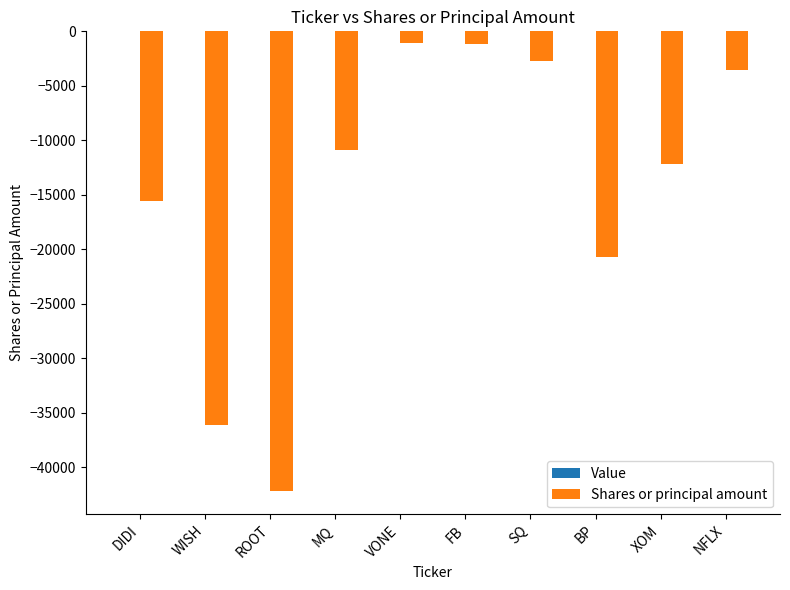

Between SQ and BP, which is larger?

SQ